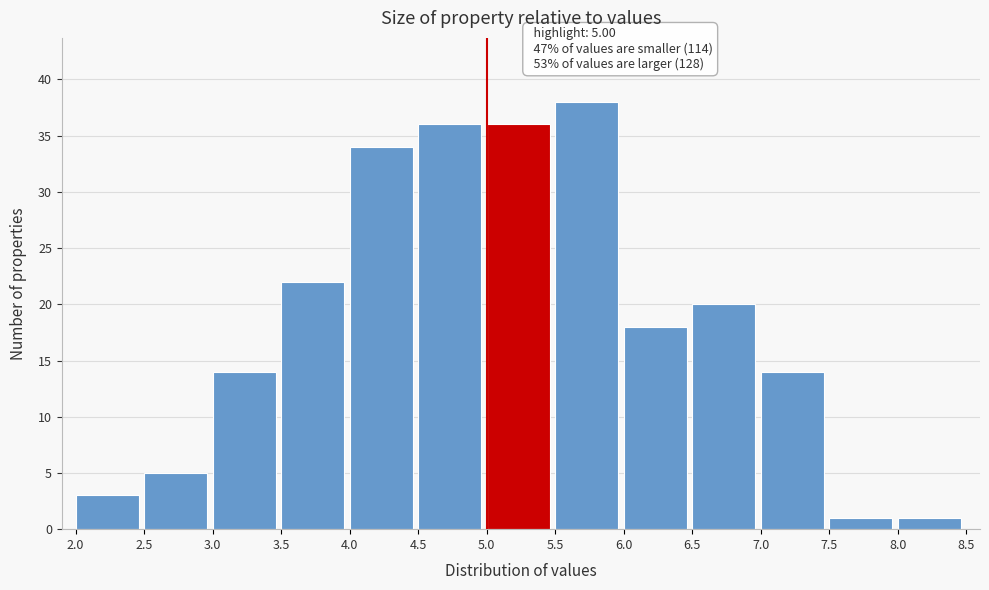

Which range on the x-axis has the tallest bar?

5.5 to 6.0